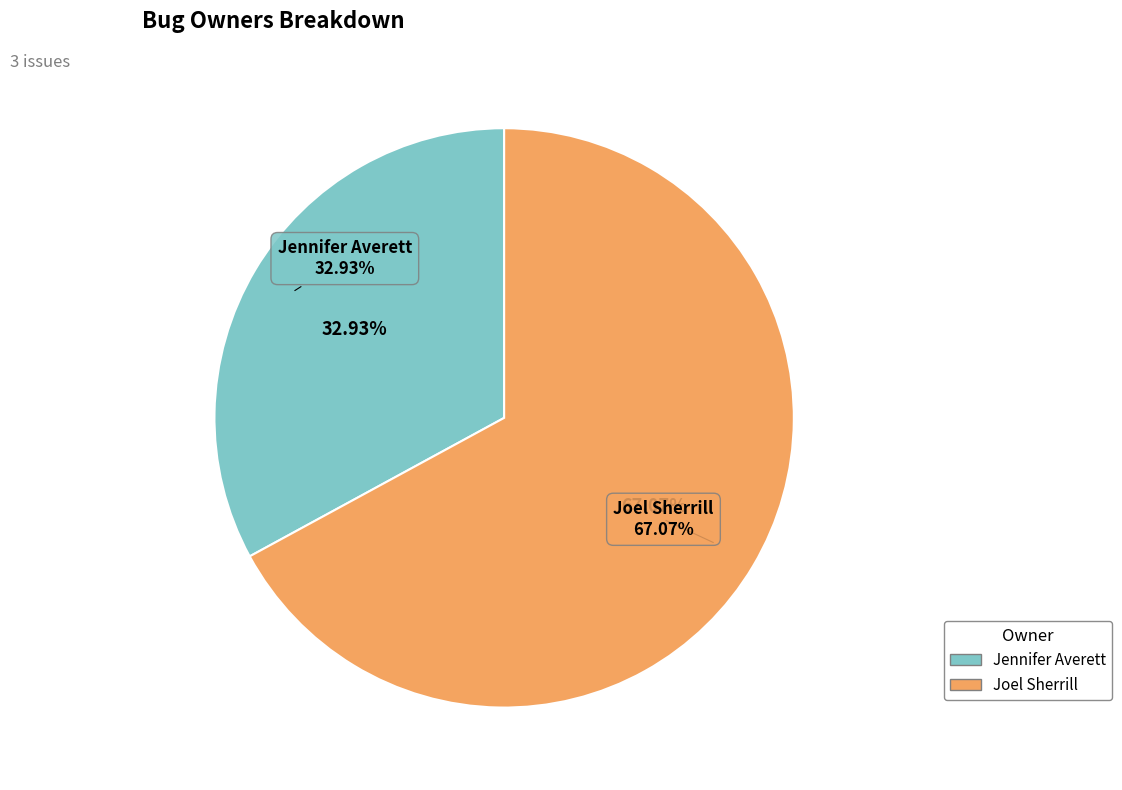

Between Joel Sherrill and Joel Sherrill, which is larger?

Joel Sherrill